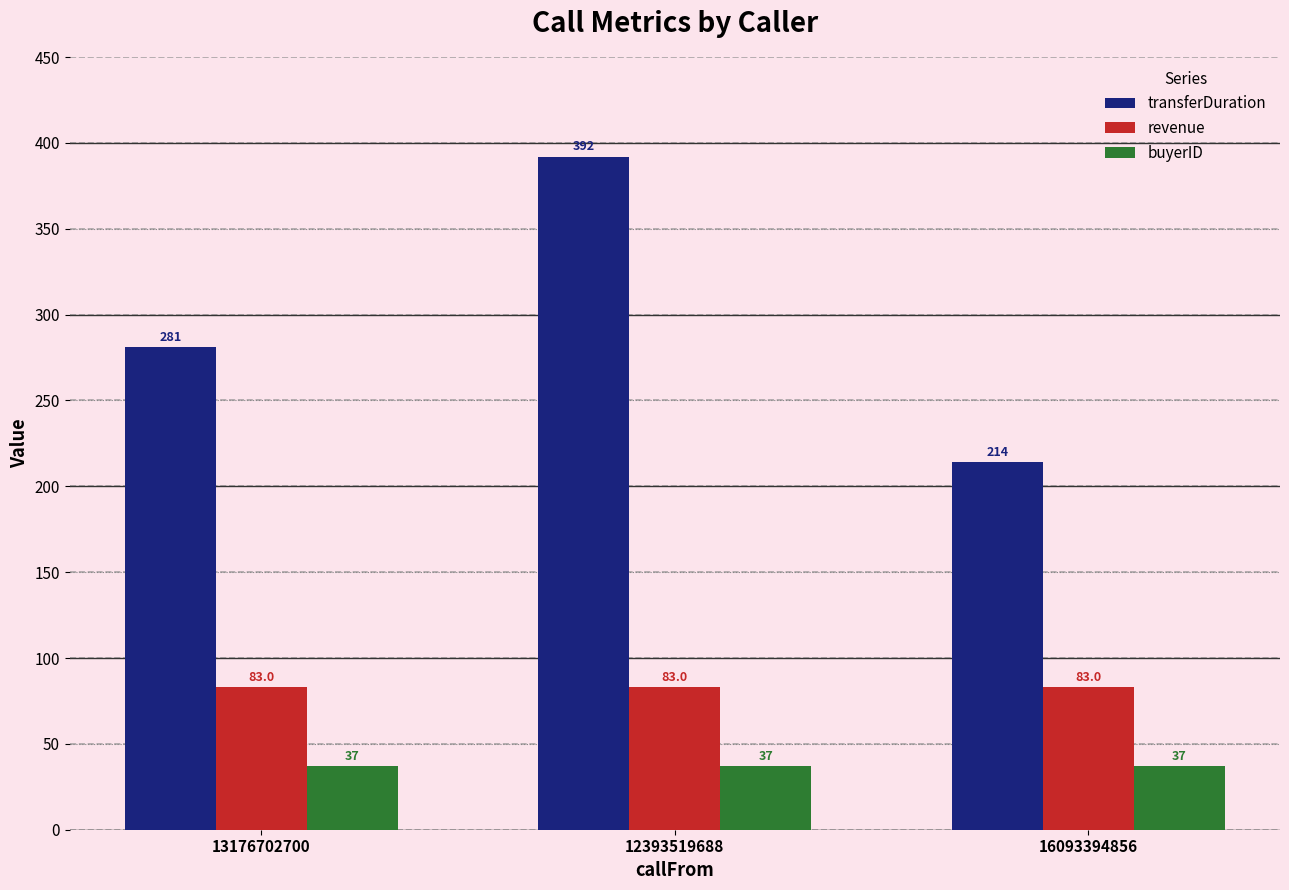

Which series has the largest range (max minus min)?

transferDuration